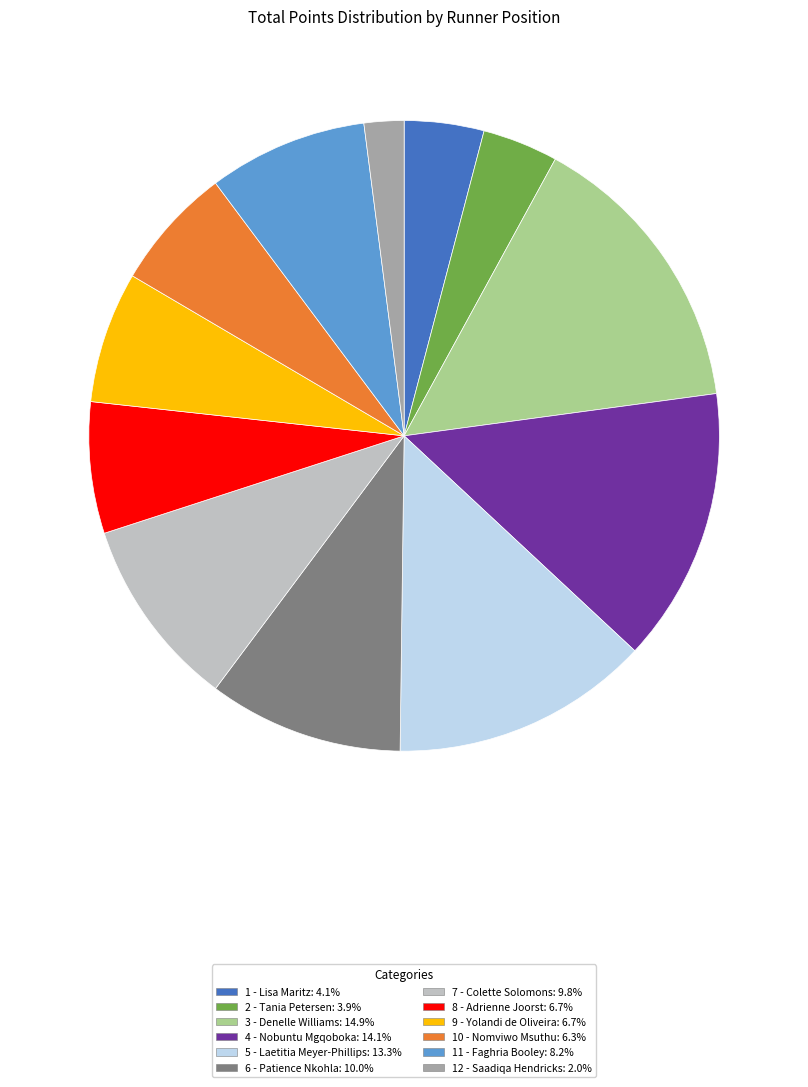

Do 2 - Tania Petersen and 9 - Yolandi de Oliveira together represent more than half of the pie?

No